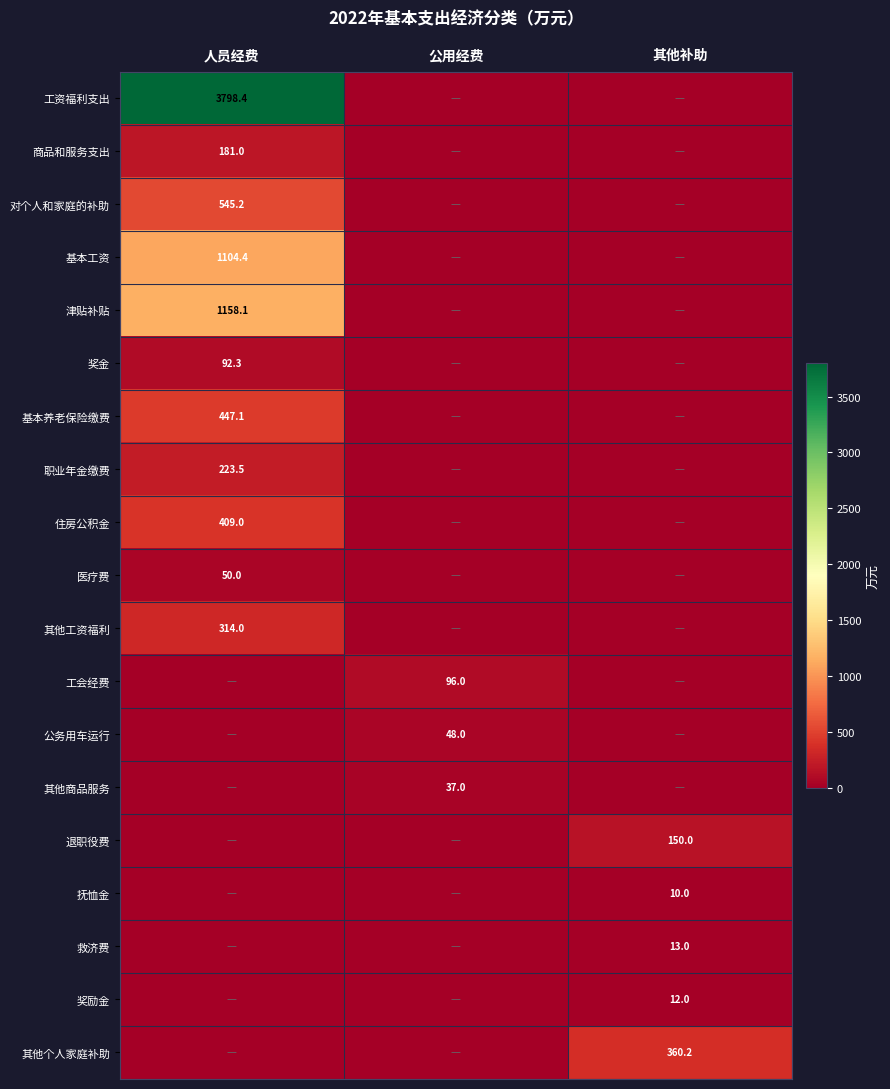

True or false: 职业年金缴费 has a value of 223.5 at 人员经费.

True